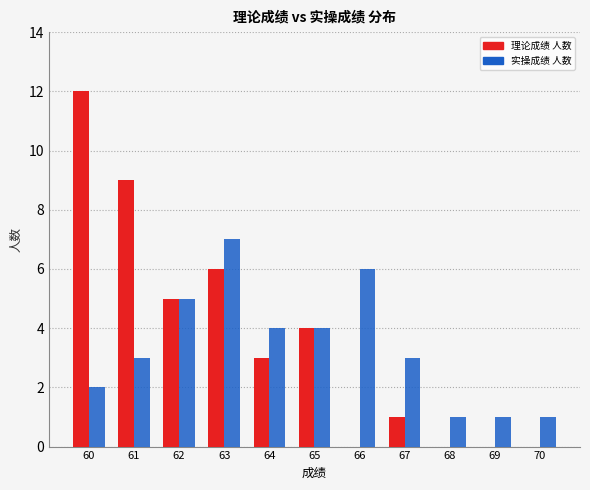

Reading left to right, what are all the values shown in this chart?

理论成绩 人数: 60=12	61=9	62=5	63=6	64=3	65=4	66=0	67=1	68=0	69=0	70=0
实操成绩 人数: 60=2	61=3	62=5	63=7	64=4	65=4	66=6	67=3	68=1	69=1	70=1